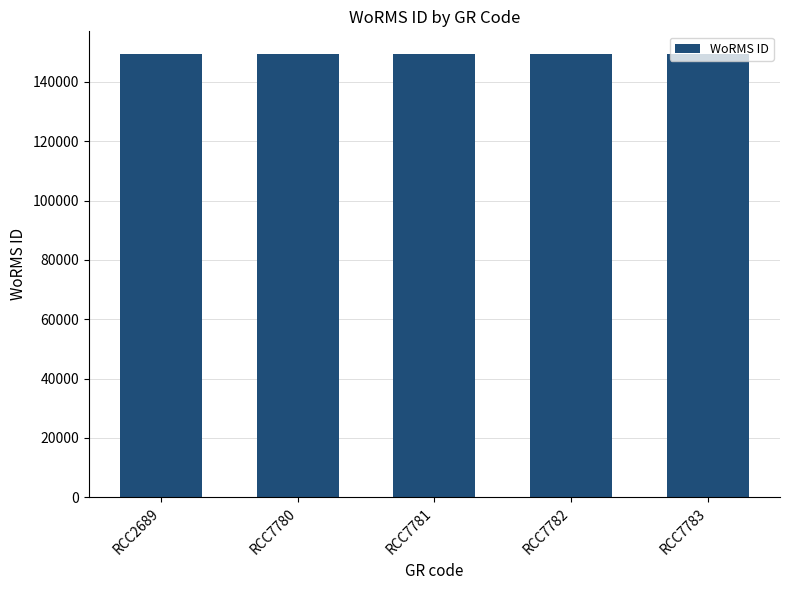

What is the ratio of the value at RCC7782 to the value at RCC7783?

1.0